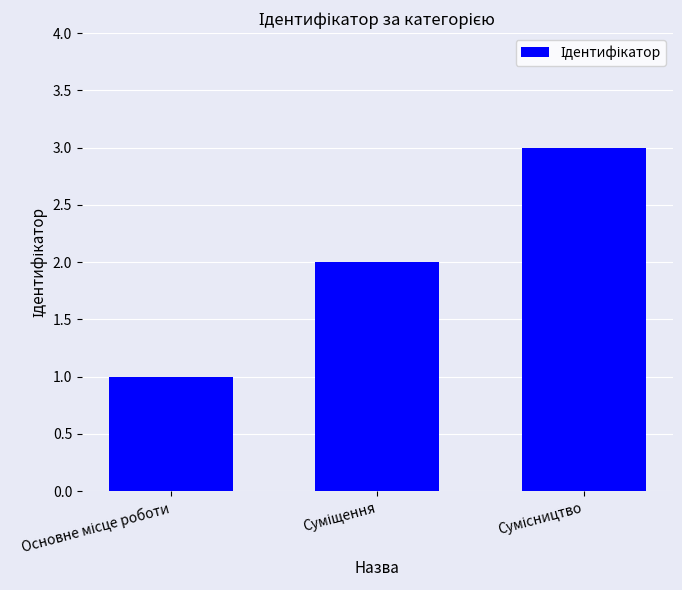

What is the sum of all values?

6